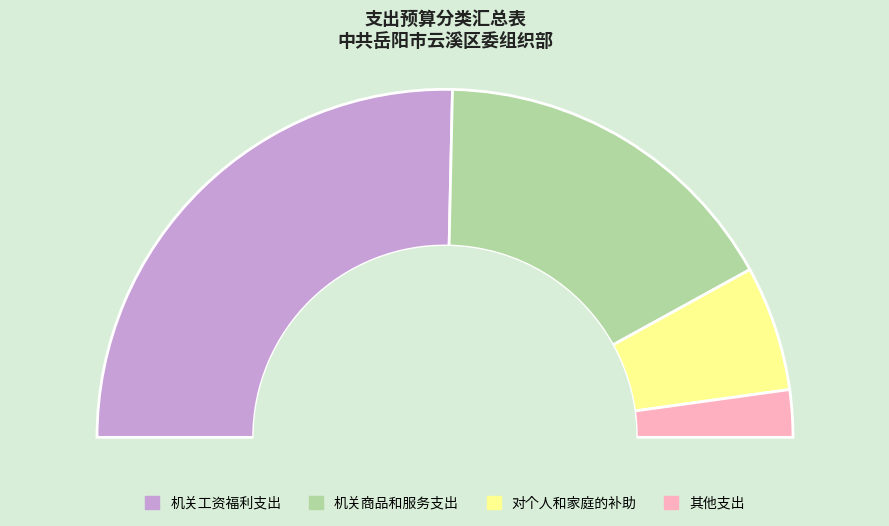

What portion of the pie excludes 机关工资福利支出?

49.3%